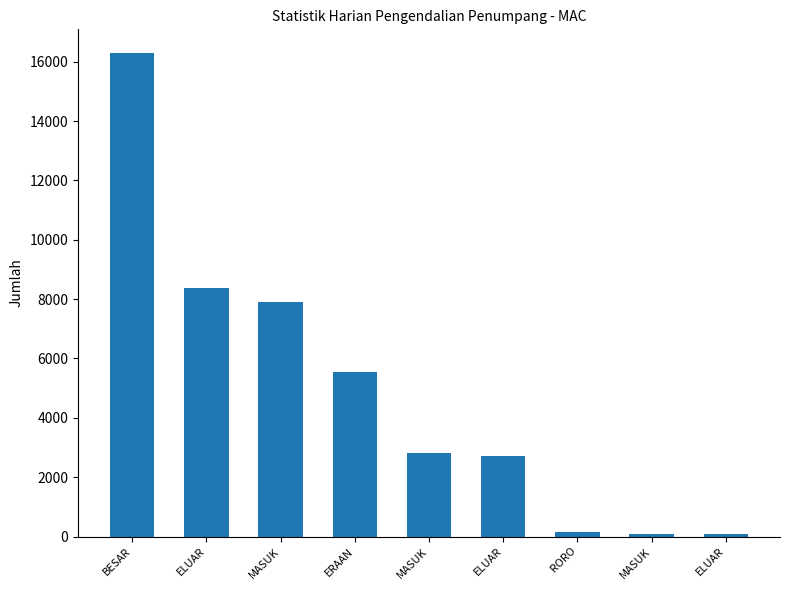

What is the minimum value shown in the chart?

69